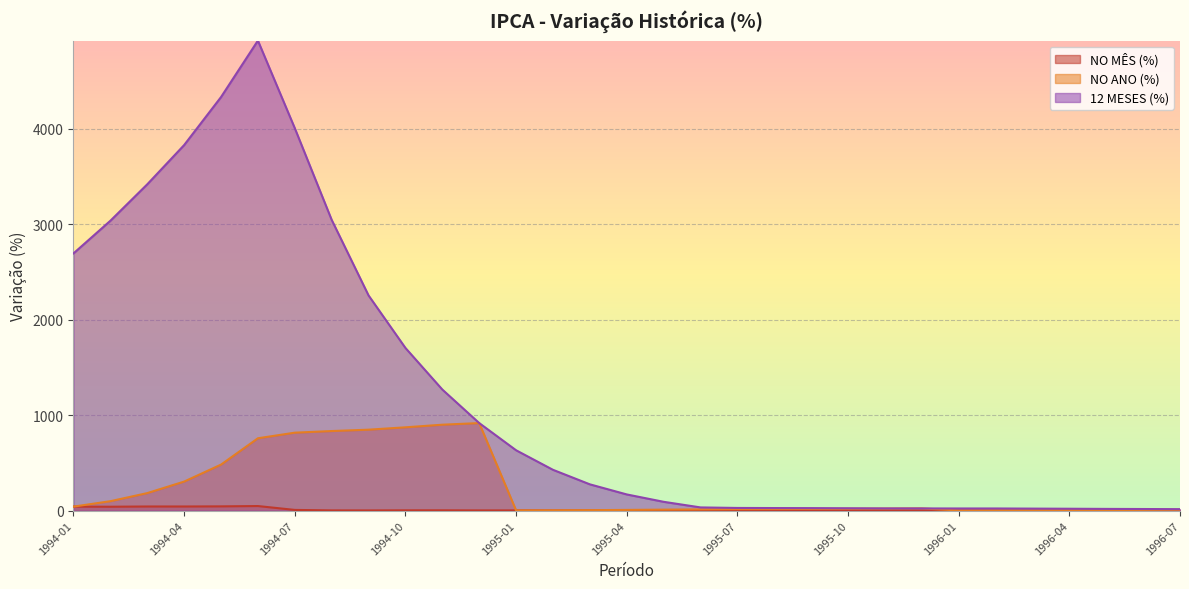

What is the highest value of the NO ANO (%) series?

916.5